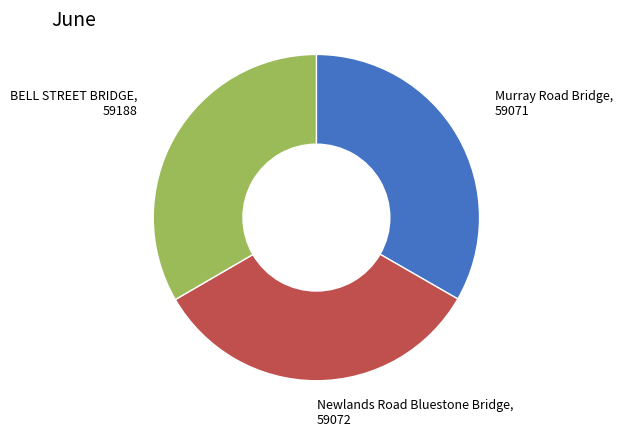

Is there a majority slice in this chart?

No